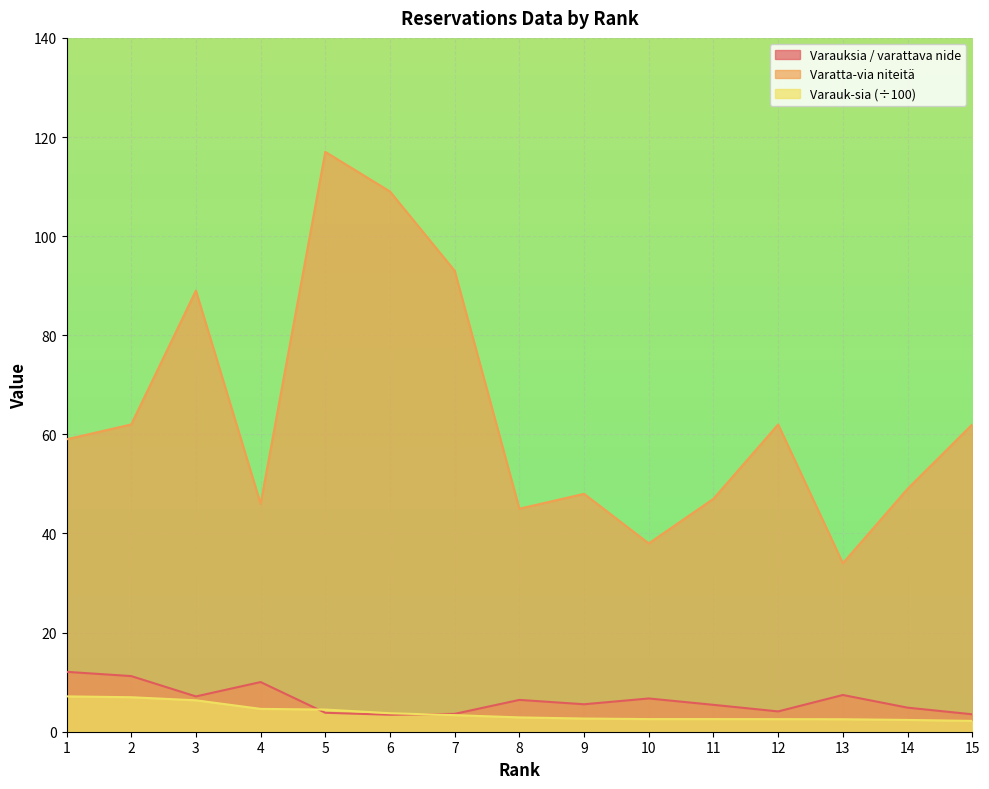

Is the value of Varatta-via niteitä at 10 greater than the value of Varauksia / varattava nide at 9?

Yes